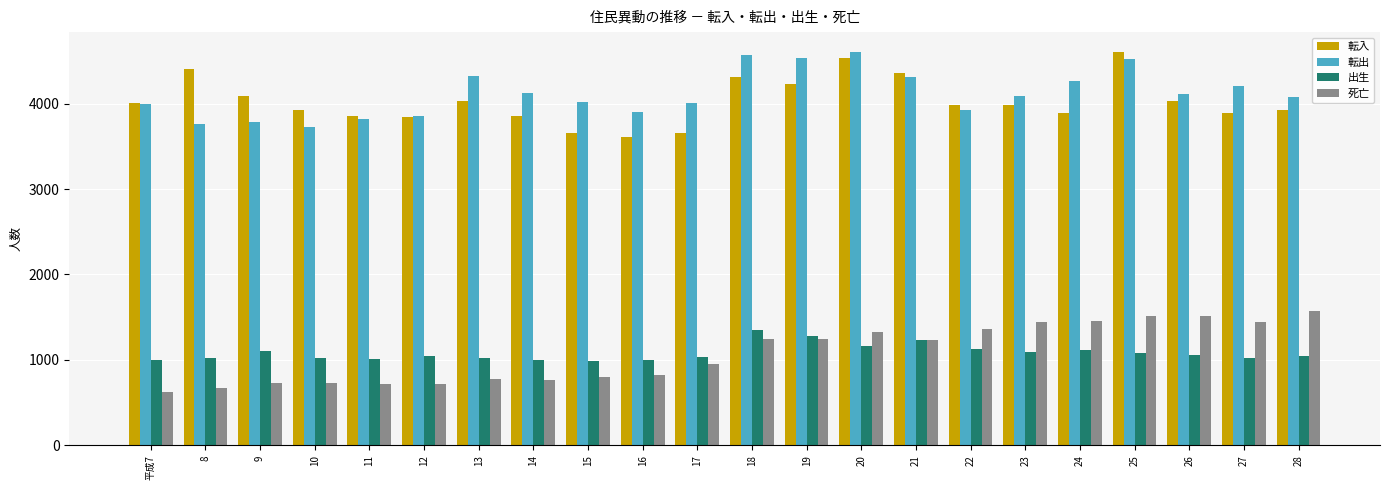

Which label corresponds to the smallest value in the chart?

平成7